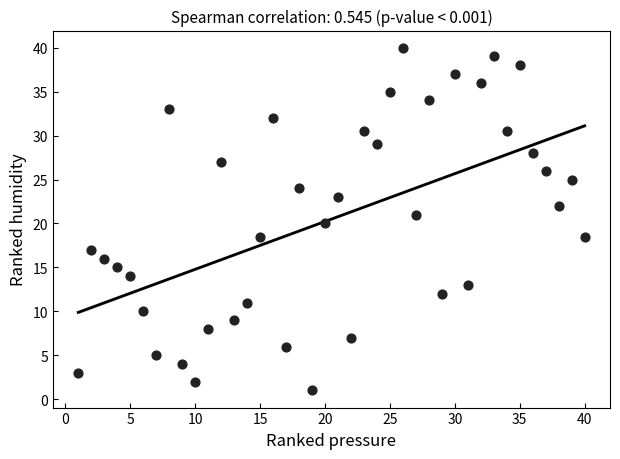

What is the range of Y values (max minus min)?

39.0